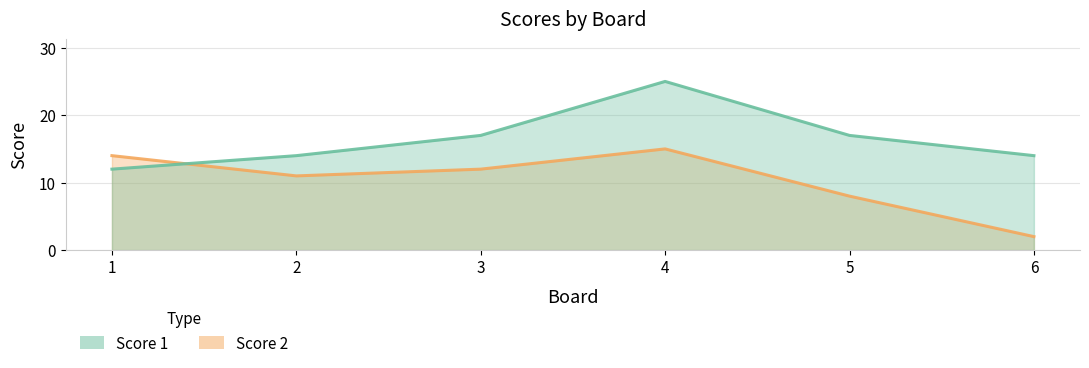

True or false: Score 2 and Score 1 intersect in this chart.

True